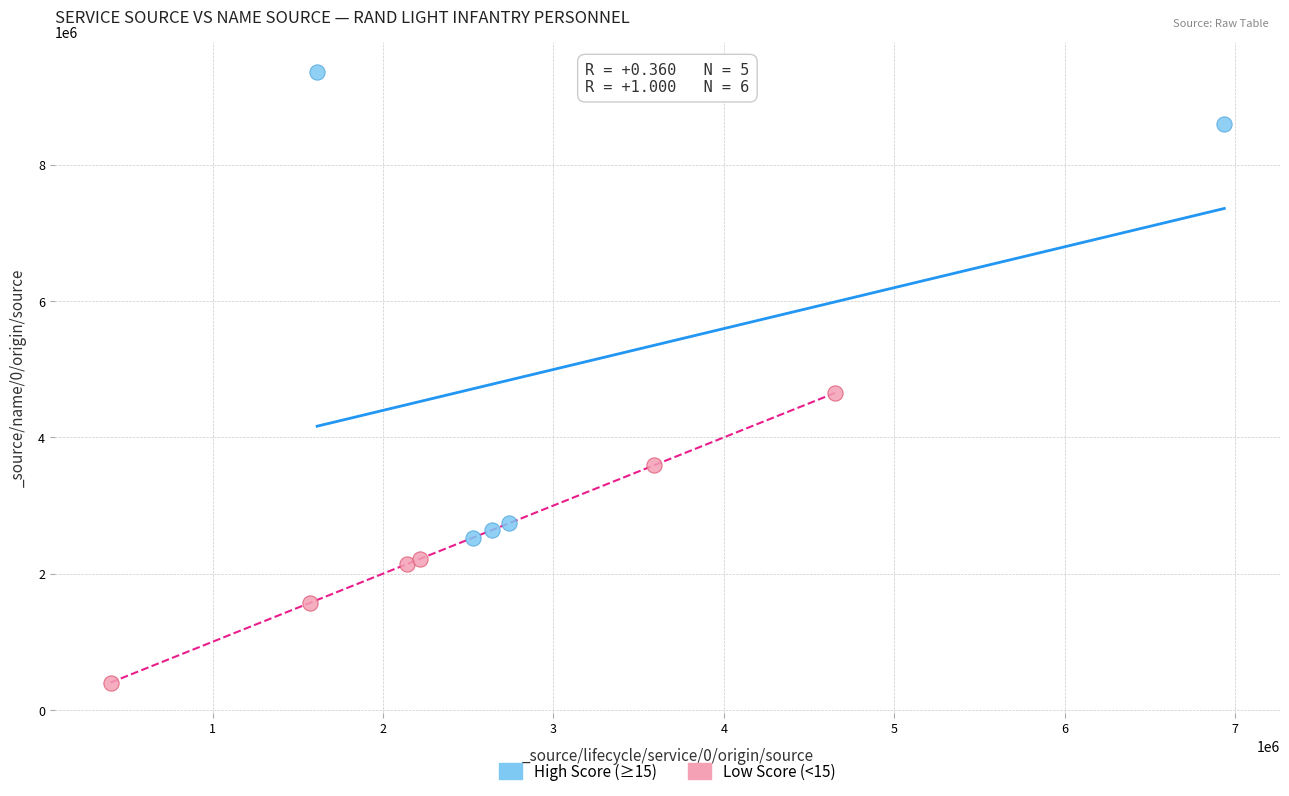

Which series reaches the minimum Y coordinate?

Low Score (<15)